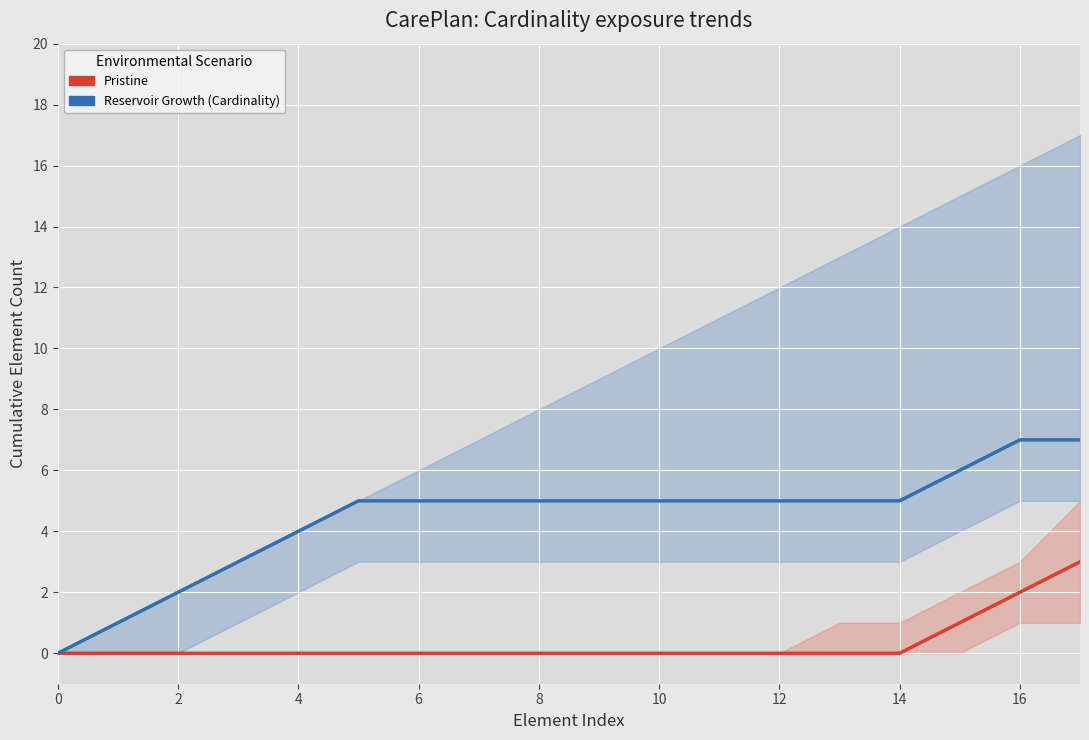

What is the label of the 17th point from the left?

16